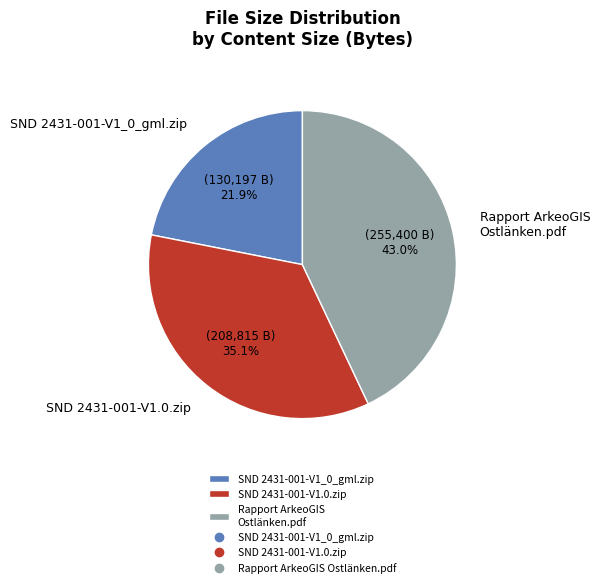

To the nearest percent, what percentage of the pie is SND 2431-001-V1_0_gml.zip?

22%